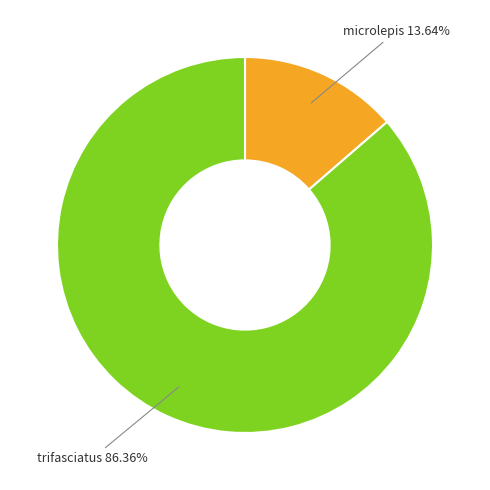

Does any single category account for the majority?

Yes